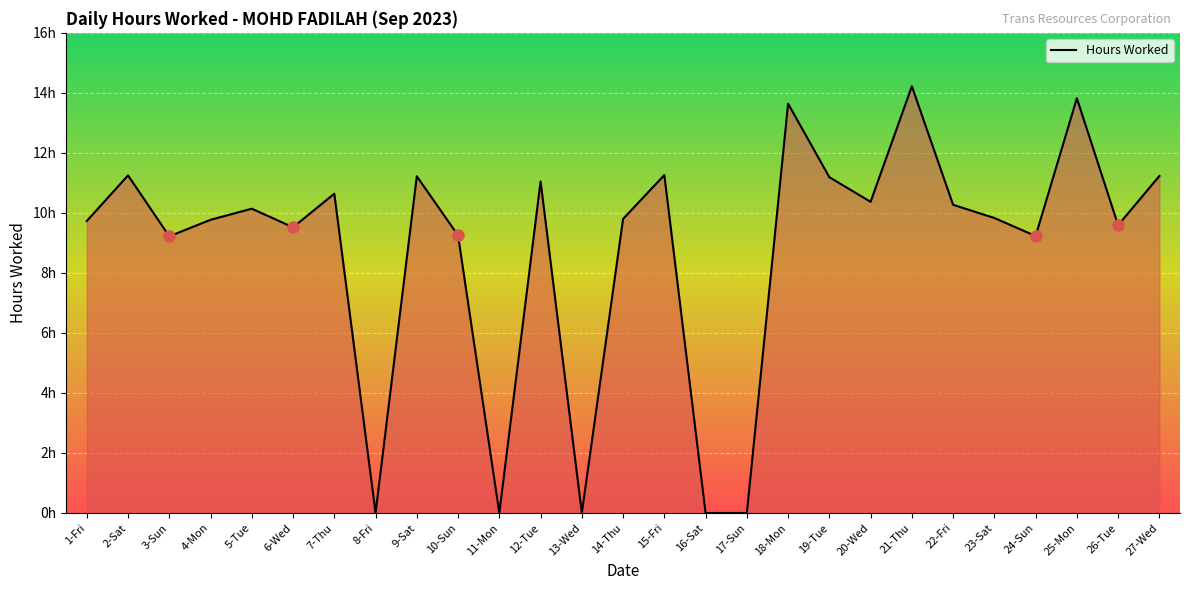

Does the chart have visible grid lines?

Yes